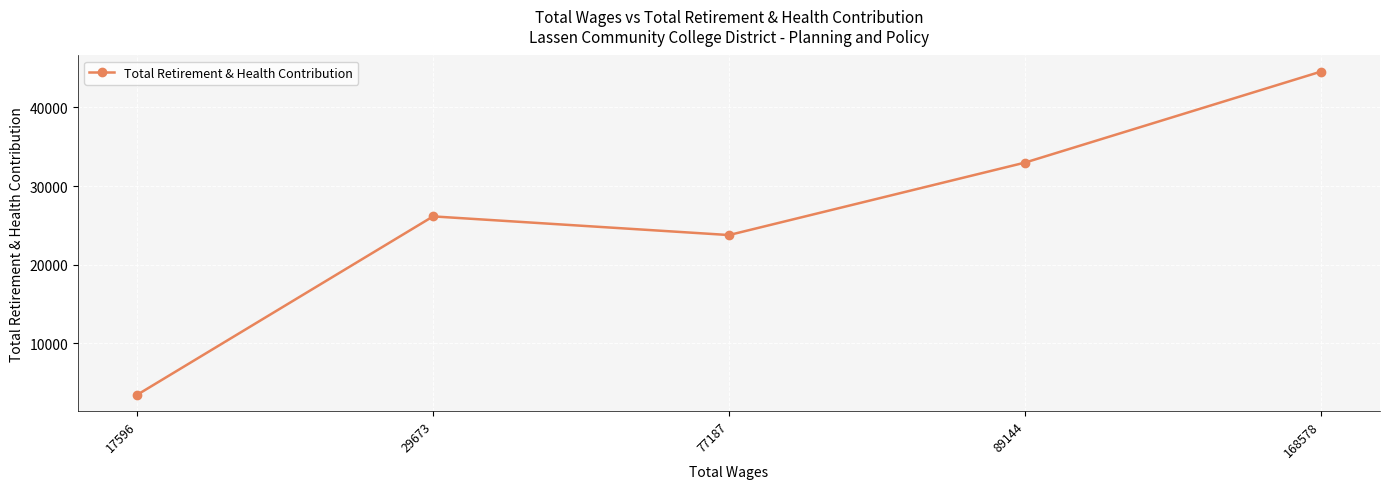

Rank the categories by value from highest to lowest.

168578, 89144, 29673, 77187, 17596